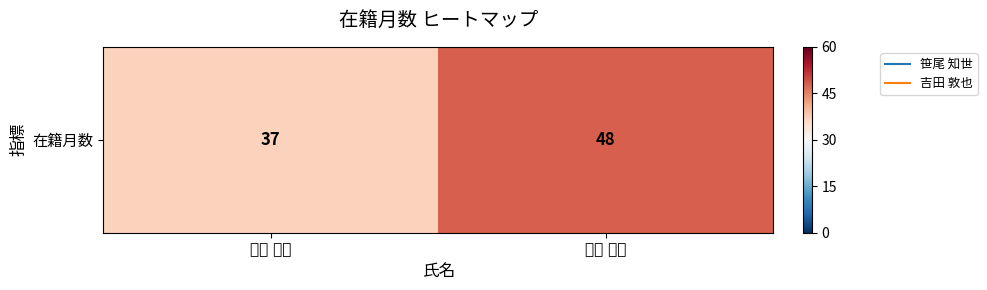

Rank the categories by value from highest to lowest.

吉田 敦也, 笹尾 知世